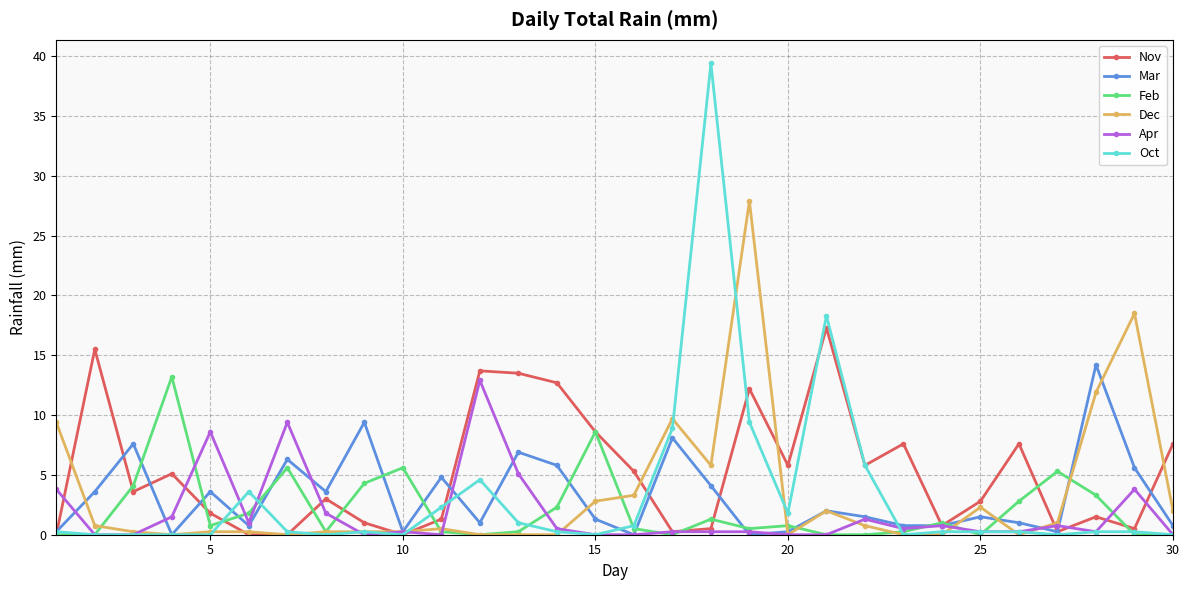

What is the highest value of the Oct series?

39.4